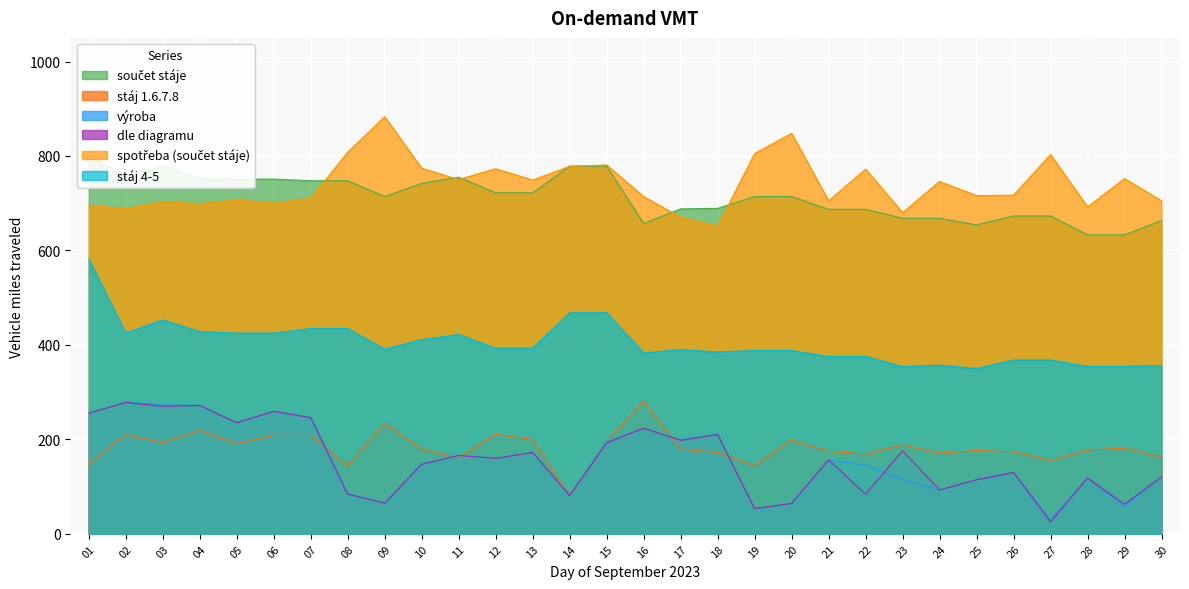

Reading left to right, extract all data points from this chart.

součet stáje: 01=804.0	02=756.0	03=780.0	04=752.0	05=751.0	06=751.0	07=747.5	08=747.5	09=714.0	10=742.0	11=755.0	12=722.0	13=722.0	14=778.5	15=778.5	16=657.0	17=688.0	18=689.0	19=714.0	20=714.0	21=687.0	22=687.0	23=668.0	24=668.0	25=654.0	26=673.0	27=673.0	28=633.0	29=633.0	30=663.0
stáj 1.6.7.8: 01=147.4	02=210.0	03=193.1	04=218.7	05=191.0	06=208.4	07=208.2	08=144.2	09=234.1	10=179.0	11=160.9	12=210.7	13=199.5	14=80.7	15=194.9	16=280.8	17=179.7	18=172.0	19=144.3	20=198.4	21=174.3	22=169.1	23=187.8	24=170.9	25=176.3	26=173.8	27=155.2	28=177.2	29=181.5	30=162.8
výroba: 01=255.0	02=279.0	03=273.0	04=272.0	05=236.0	06=259.0	07=247.0	08=85.0	09=65.0	10=148.0	11=166.0	12=160.0	13=172.0	14=81.0	15=195.0	16=223.0	17=199.0	18=211.0	19=53.0	20=64.0	21=156.0	22=146.0	23=116.0	24=93.0	25=115.0	26=130.0	27=30.0	28=118.0	29=58.0	30=120.0
dle diagramu: 01=255.4	02=278.0	03=270.1	04=271.7	05=235.0	06=259.4	07=245.7	08=83.8	09=65.1	10=147.0	11=165.9	12=159.7	13=172.5	14=81.2	15=192.4	16=223.8	17=197.7	18=210.0	19=53.3	20=64.4	21=156.3	22=84.1	23=175.8	24=92.9	25=114.3	26=129.8	27=25.1	28=118.2	29=62.5	30=120.8
spotřeba (součet stáje): 01=696.0	02=688.0	03=703.0	04=699.0	05=707.0	06=700.0	07=710.0	08=808.0	09=883.0	10=774.0	11=750.0	12=773.0	13=749.0	14=778.0	15=781.0	16=714.0	17=670.0	18=651.0	19=805.0	20=848.0	21=705.0	22=772.0	23=680.0	24=746.0	25=716.0	26=717.0	27=803.0	28=692.0	29=752.0	30=705.0
stáj 4-5: 01=582.0	02=425.0	03=453.0	04=428.0	05=425.0	06=425.0	07=434.5	08=434.5	09=391.0	10=411.0	11=422.0	12=393.0	13=393.0	14=468.0	15=468.0	16=383.0	17=390.0	18=385.0	19=388.0	20=388.0	21=375.5	22=375.5	23=354.0	24=357.0	25=350.0	26=368.0	27=368.0	28=354.5	29=354.5	30=356.0